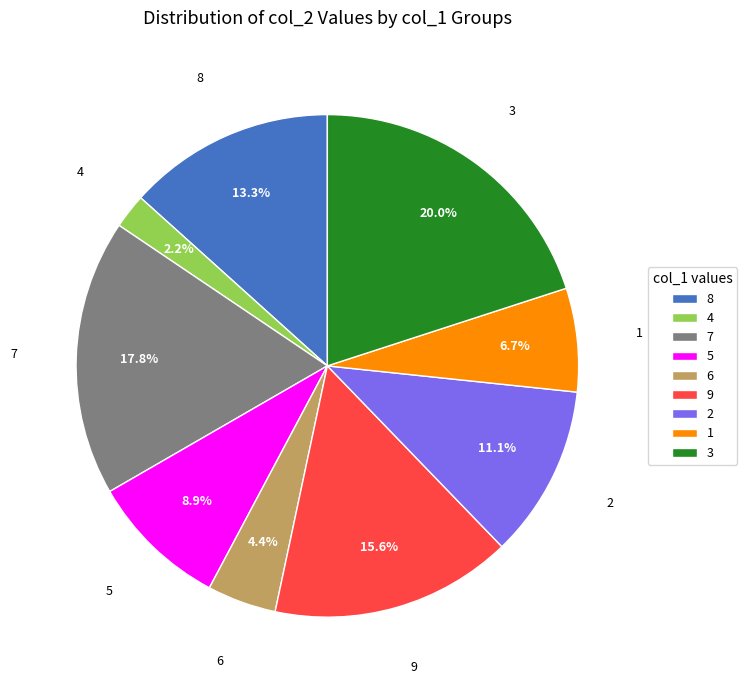

The 2 slice represents 17% of the pie. True or false?

False